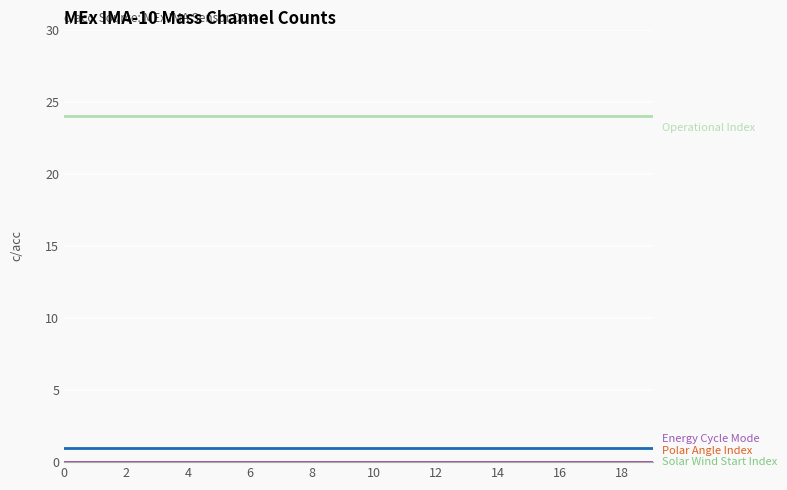

Does the chart display data point markers on the line(s)?

No